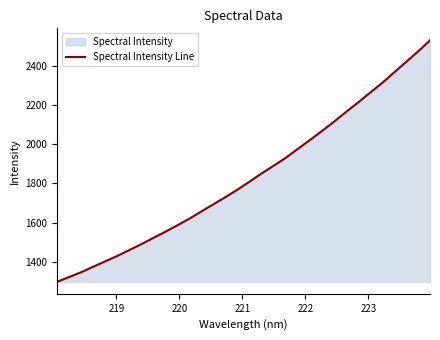

Reading left to right, what are all the values shown in this chart?

1298.8	1323.2	1347.8	1375.6	1403.2	1430.8	1460.7	1491.0	1522.8	1554.4	1587.2	1621.5	1658.1	1694.9	1731.4	1769.6	1810.1	1851.8	1891.1	1931.4	1976.5	2021.5	2067.4	2114.7	2164.5	2212.5	2262.5	2311.9	2365.8	2419.5	2473.2	2529.9